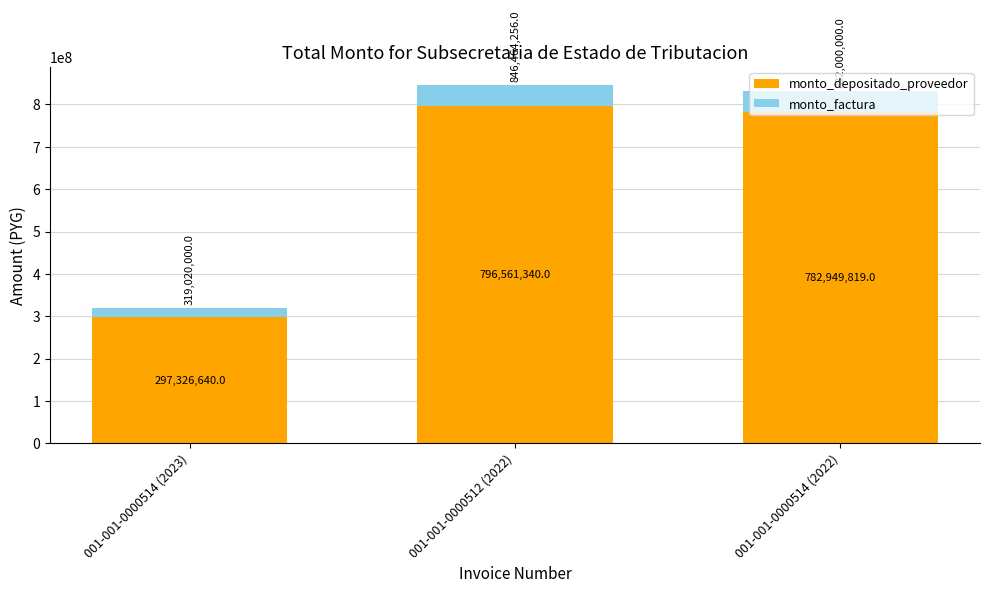

Which category has the lowest value in the monto_depositado_proveedor series?

001-001-0000514 (2023)